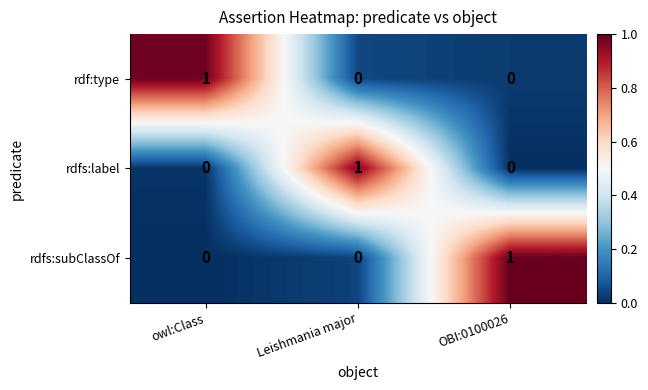

How many values in the rdfs:label series exceed 0?

1